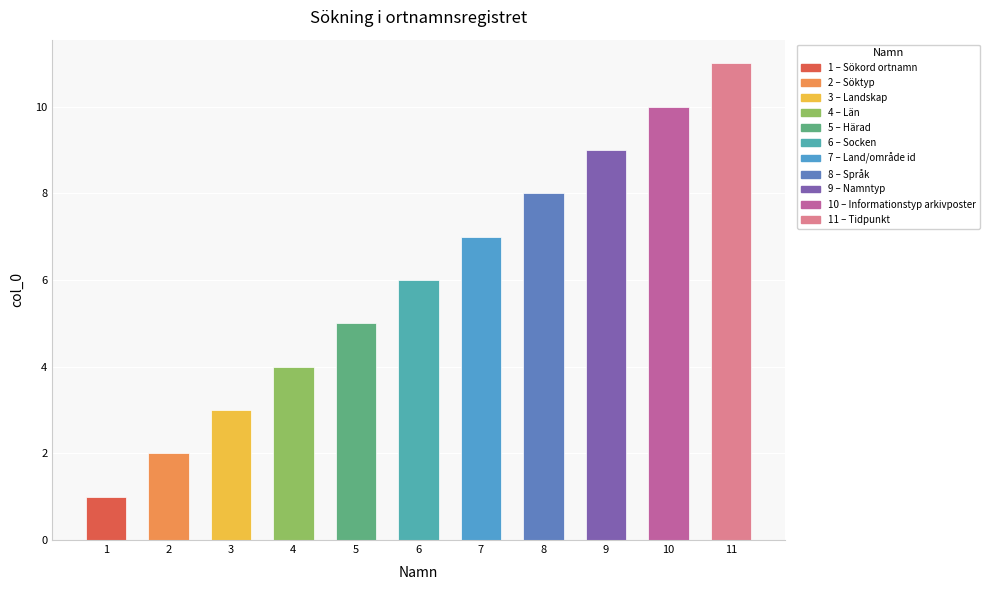

The value at 6 is 2. True or false?

False